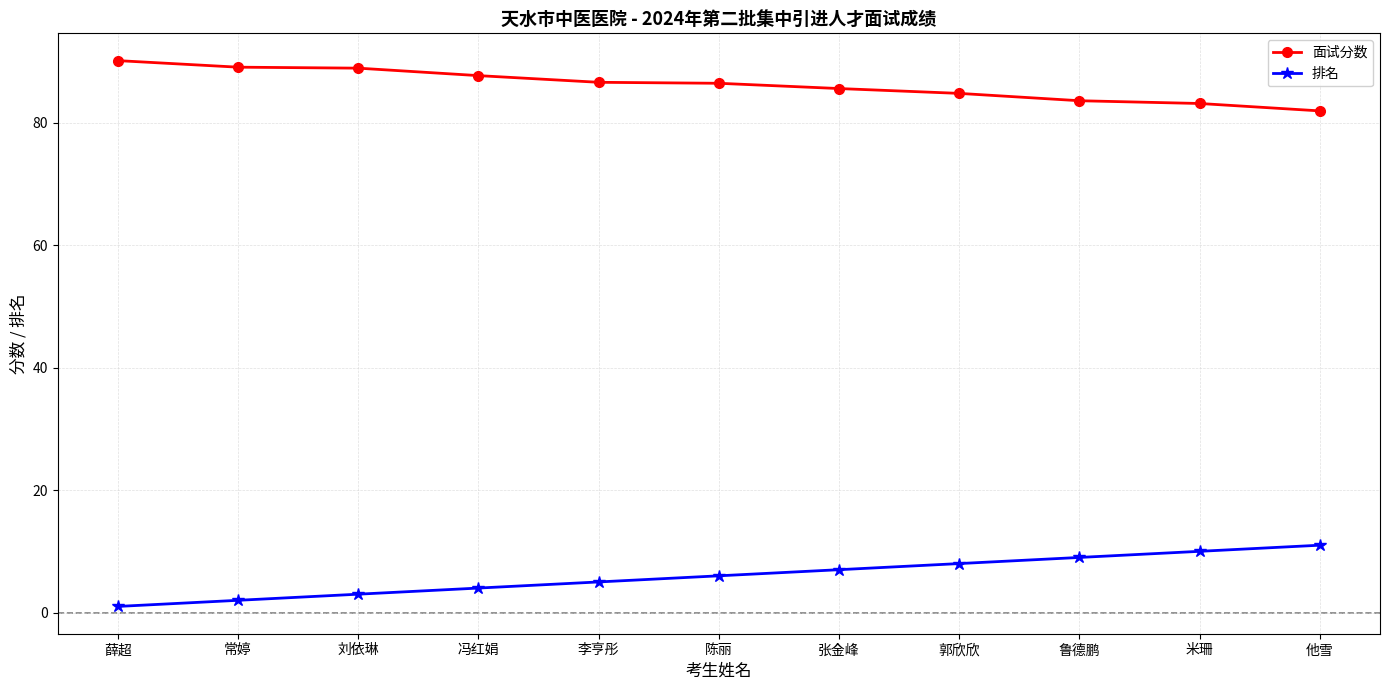

What is the difference between the maximum and minimum values in the 排名 series?

10.0